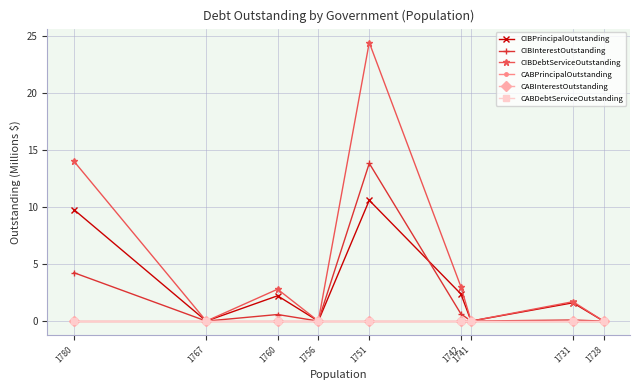

How many times do CIBInterestOutstanding and CIBPrincipalOutstanding cross each other?

1